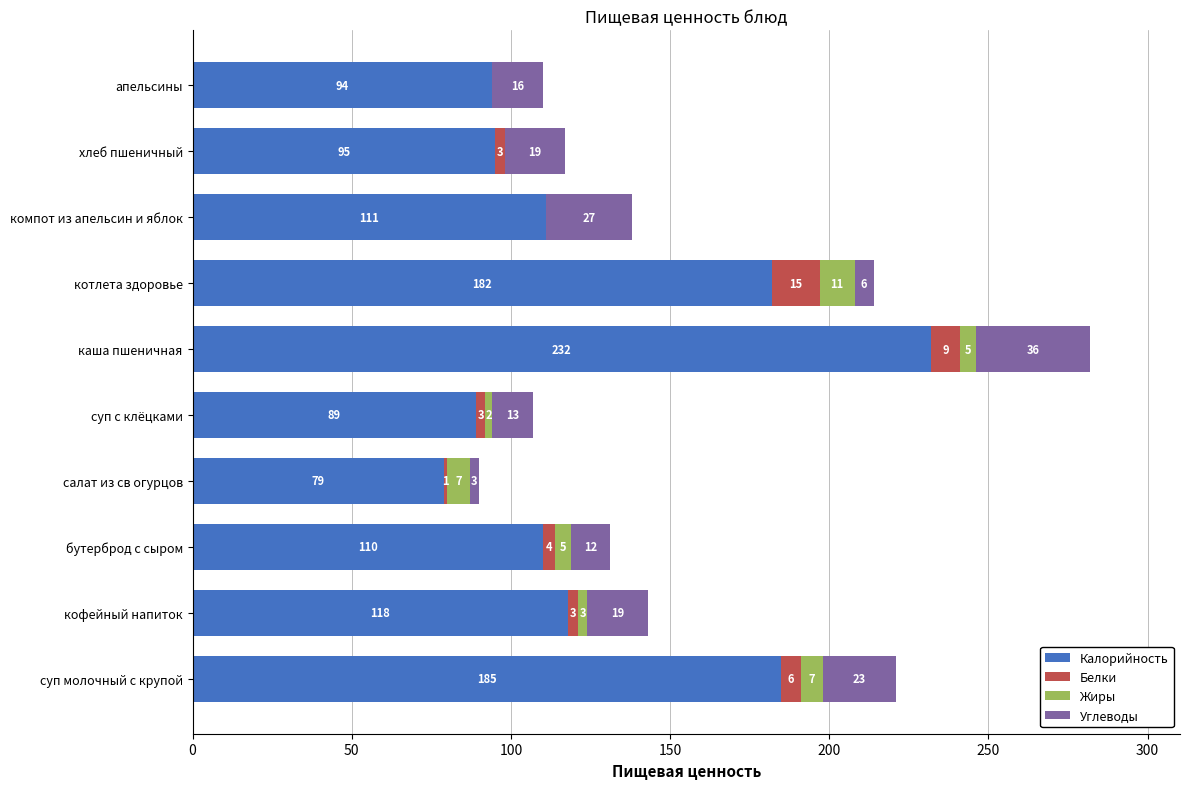

True or false: Калорийность has a value of 94 at апельсины.

True